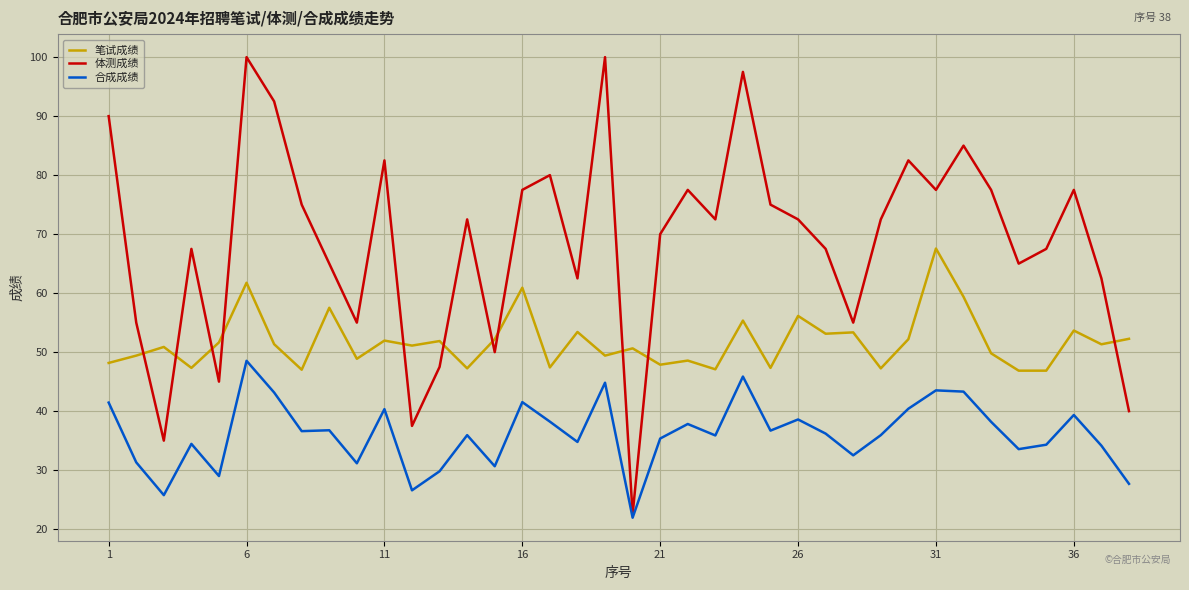

What is the maximum value for 合成成绩?

48.5